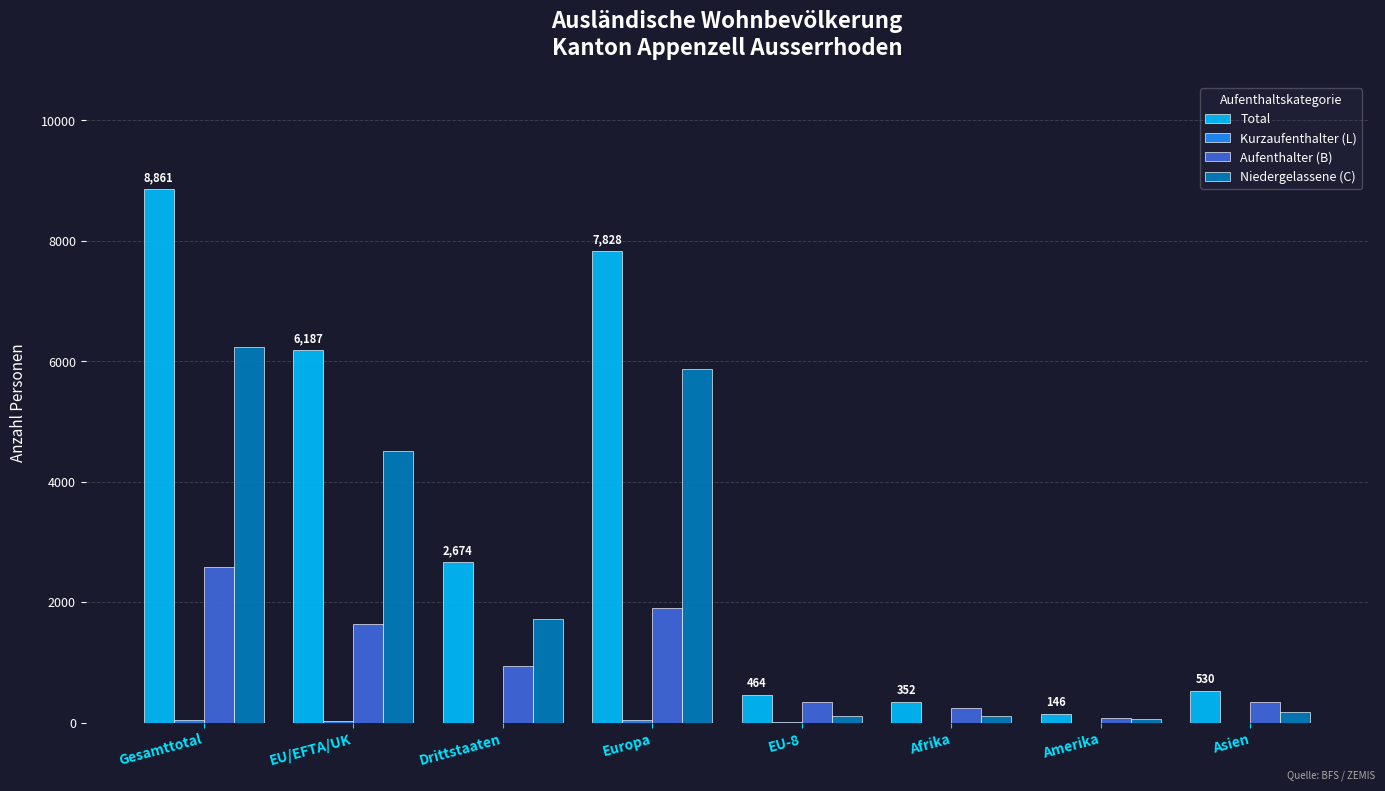

Is it true that Aufenthalter (B) equals 942 at Drittstaaten?

True